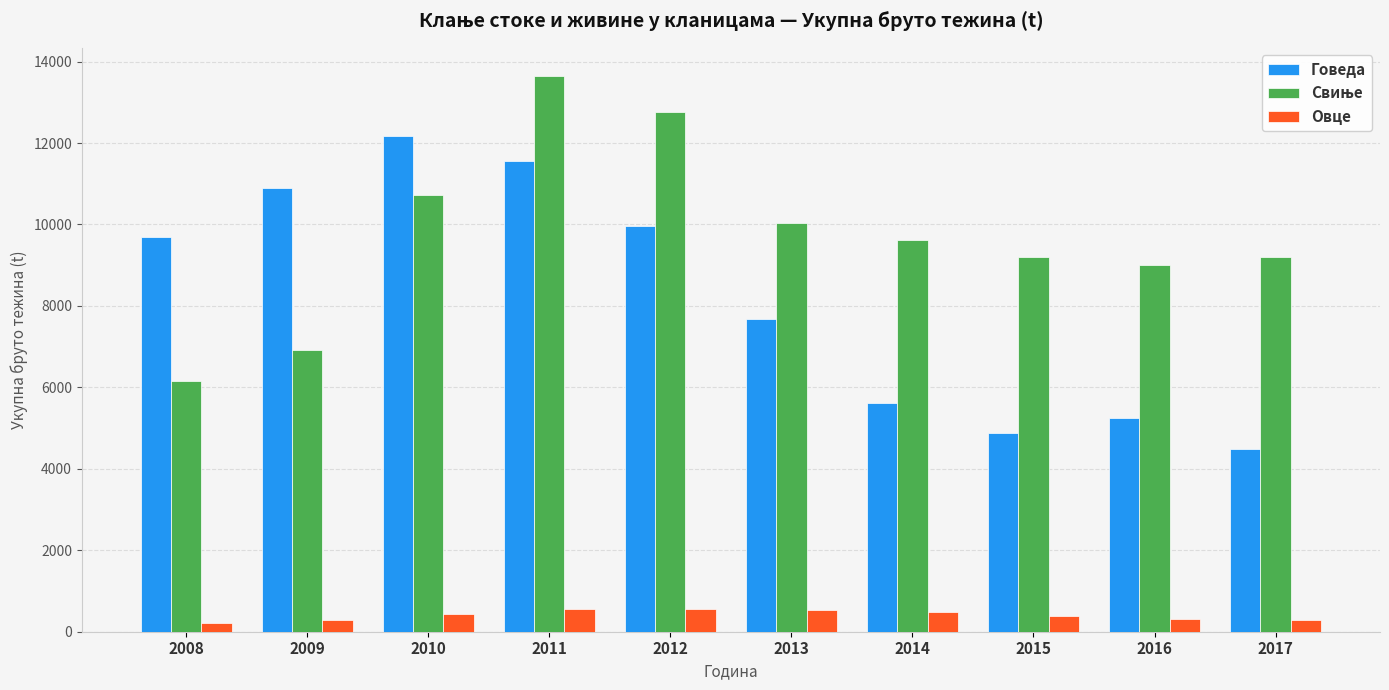

What is the difference between the highest and lowest values at 2010?

11721